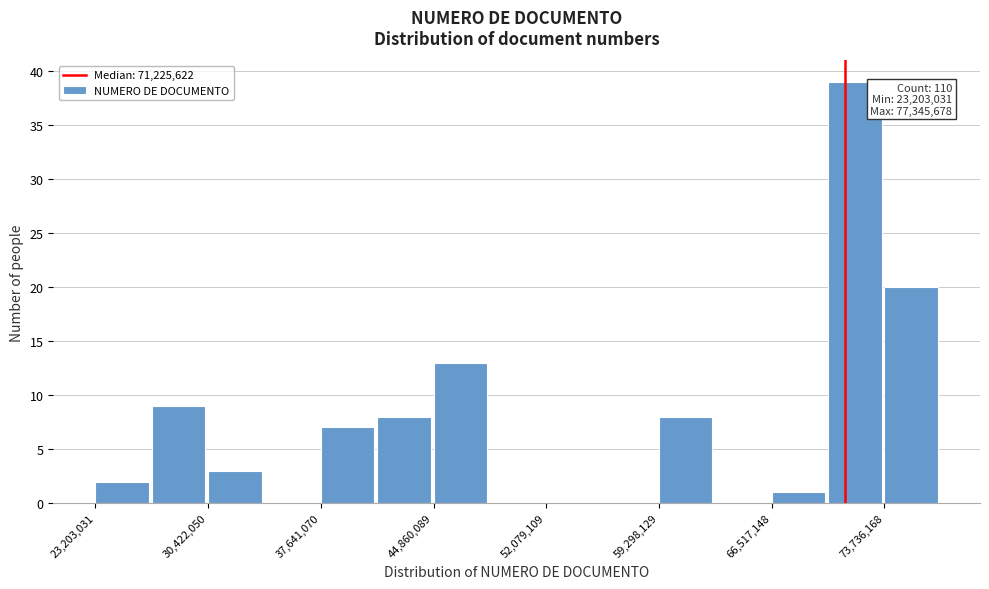

Around what value on the x-axis is the tallest bar? Give the approximate position of its centre, as read against the axis.

72000000